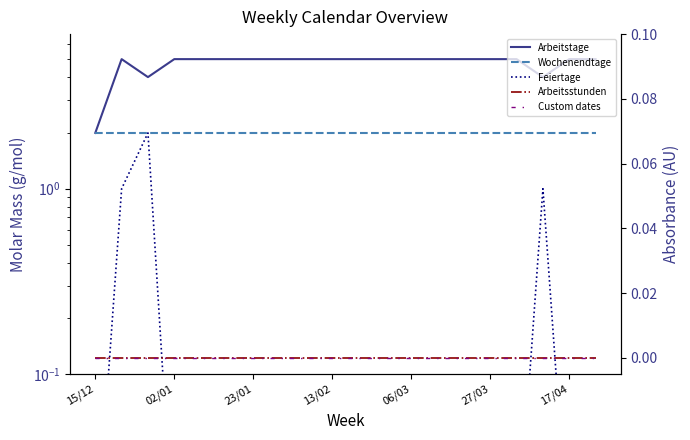

What is the total value across all series at 17?

7.0